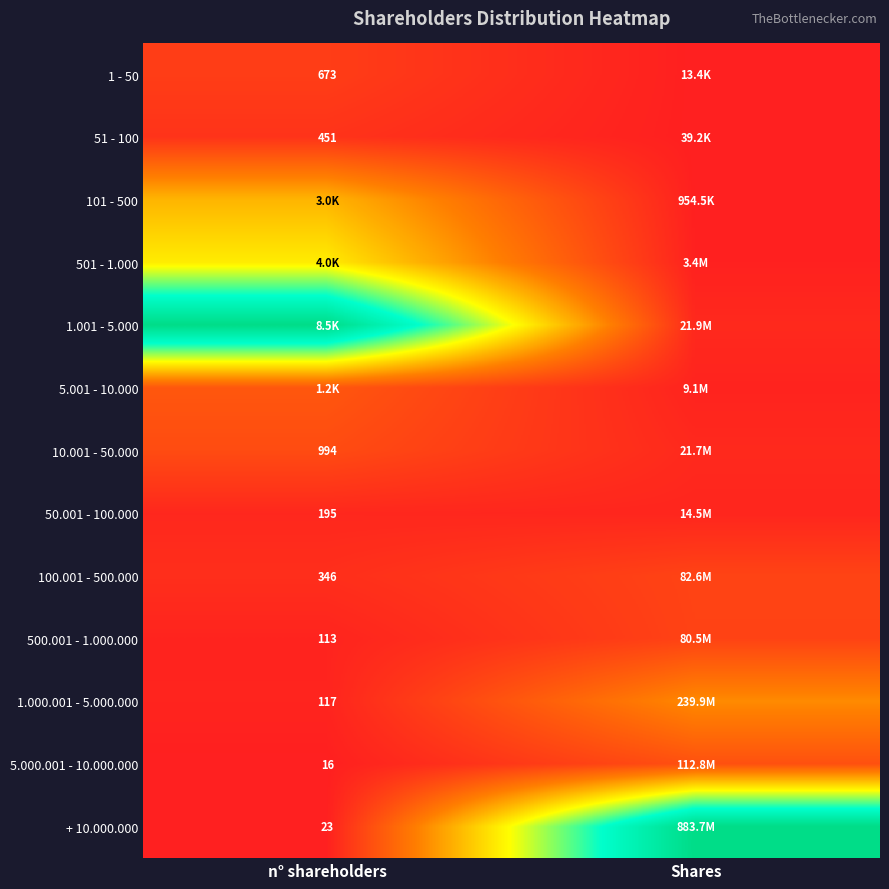

Is the value of 10.001 - 50.000 at n° shareholders greater than the value of 5.000.001 - 10.000.000 at n° shareholders?

Yes